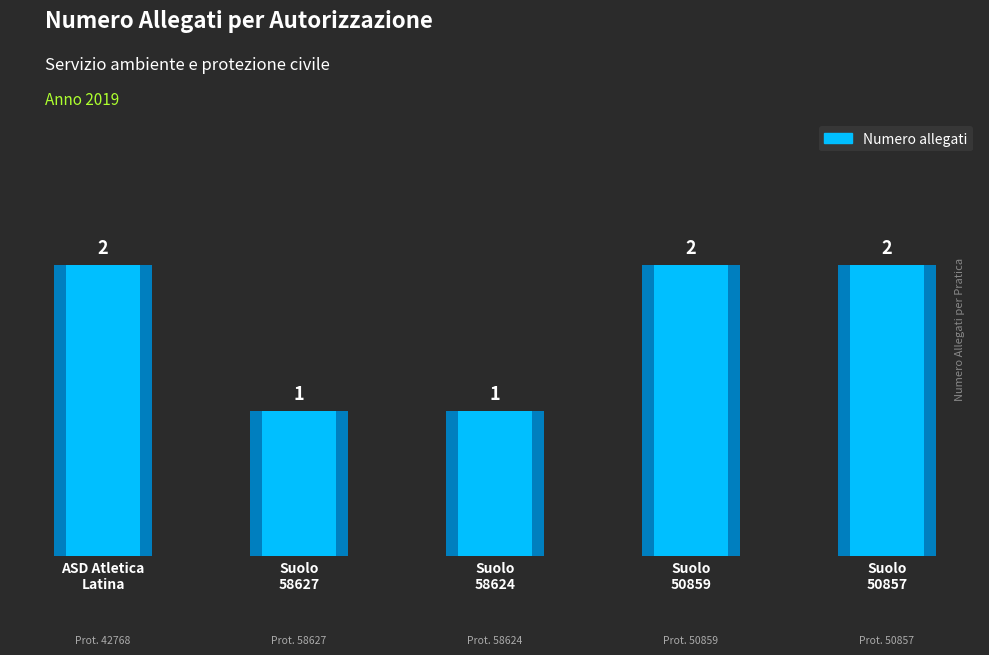

Which has a higher value, OCCUPAZIONE SUOLO 50857 or OCCUPAZIONE SUOLO 58627?

OCCUPAZIONE SUOLO 50857